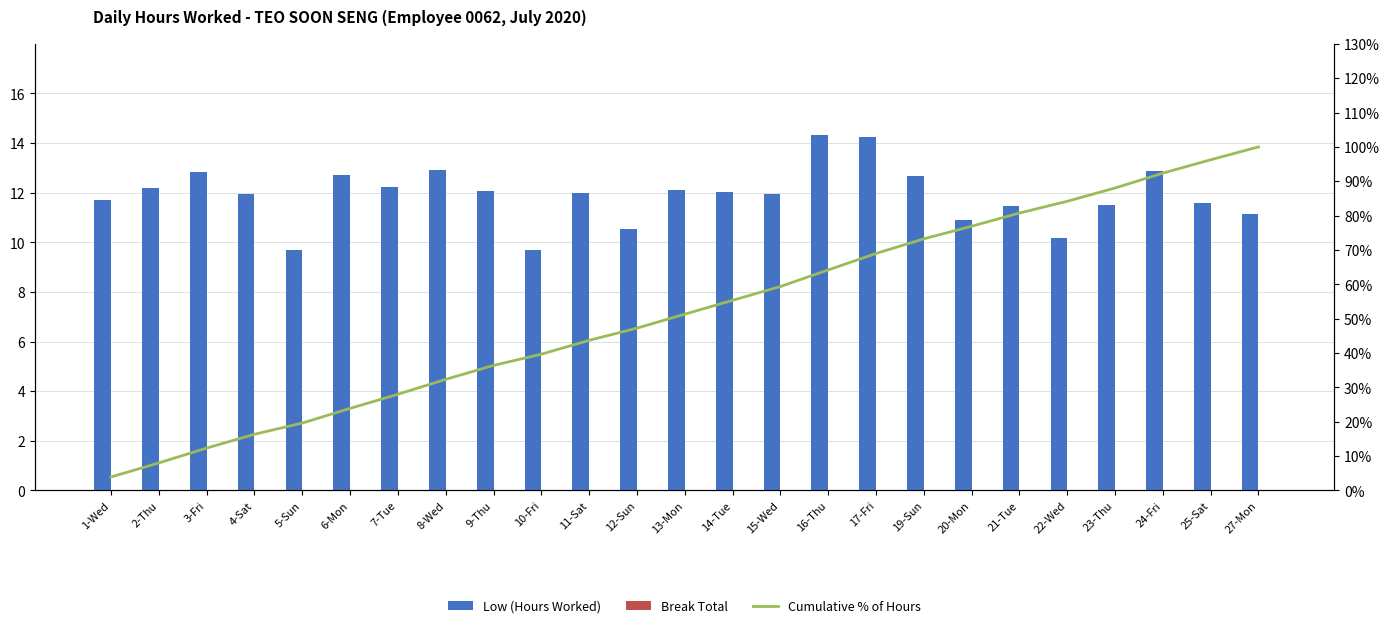

Reading right to left, what are all the values shown in this chart?

Low (Hours Worked): 27-Mon=11.2	25-Sat=11.6	24-Fri=12.9	23-Thu=11.5	22-Wed=10.2	21-Tue=11.4	20-Mon=10.9	19-Sun=12.7	17-Fri=14.3	16-Thu=14.3	15-Wed=11.9	14-Tue=12.0	13-Mon=12.1	12-Sun=10.6	11-Sat=12.0	10-Fri=9.7	9-Thu=12.1	8-Wed=12.9	7-Tue=12.2	6-Mon=12.7	5-Sun=9.7	4-Sat=11.9	3-Fri=12.8	2-Thu=12.2	1-Wed=11.7
Break Total: 27-Mon=0.0	25-Sat=0.0	24-Fri=0.0	23-Thu=0.0	22-Wed=0.0	21-Tue=0.0	20-Mon=0.0	19-Sun=0.0	17-Fri=0.0	16-Thu=0.0	15-Wed=0.0	14-Tue=0.0	13-Mon=0.0	12-Sun=0.0	11-Sat=0.0	10-Fri=0.0	9-Thu=0.0	8-Wed=0.0	7-Tue=0.0	6-Mon=0.0	5-Sun=0.0	4-Sat=0.0	3-Fri=0.0	2-Thu=0.0	1-Wed=0.0
Cumulative % of Hours: 27-Mon=100.0	25-Sat=96.3	24-Fri=92.4	23-Thu=88.0	22-Wed=84.2	21-Tue=80.8	20-Mon=76.9	19-Sun=73.2	17-Fri=69.0	16-Thu=64.2	15-Wed=59.4	14-Tue=55.4	13-Mon=51.3	12-Sun=47.2	11-Sat=43.7	10-Fri=39.7	9-Thu=36.4	8-Wed=32.3	7-Tue=28.0	6-Mon=23.9	5-Sun=19.6	4-Sat=16.4	3-Fri=12.3	2-Thu=8.0	1-Wed=3.9